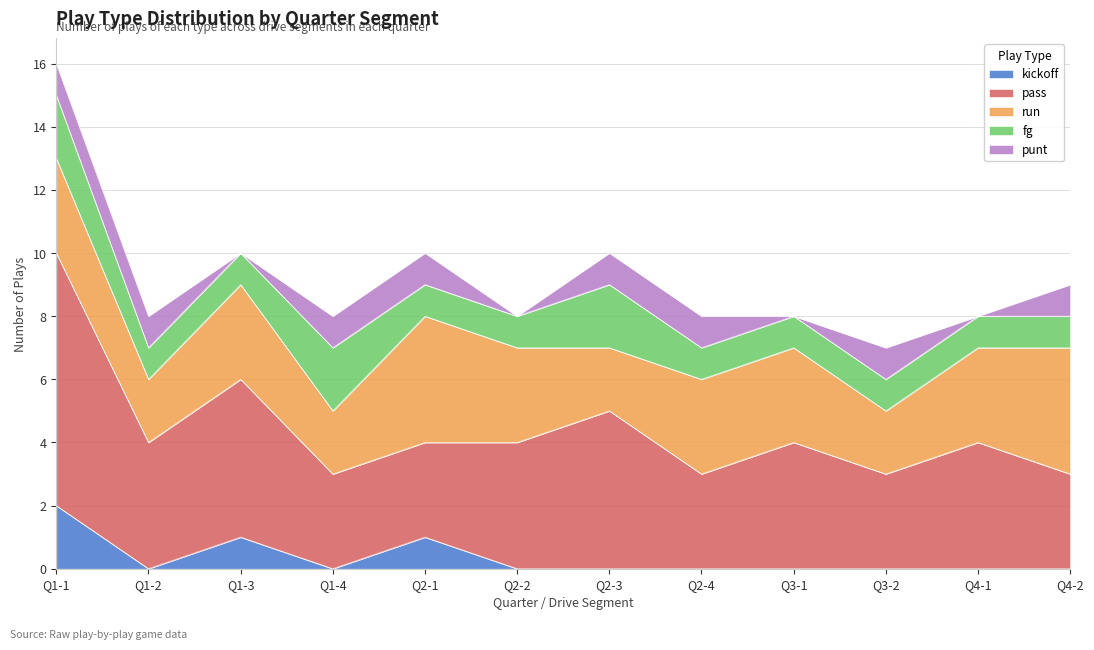

What is the label of the 1st point from the left?

Q1-1